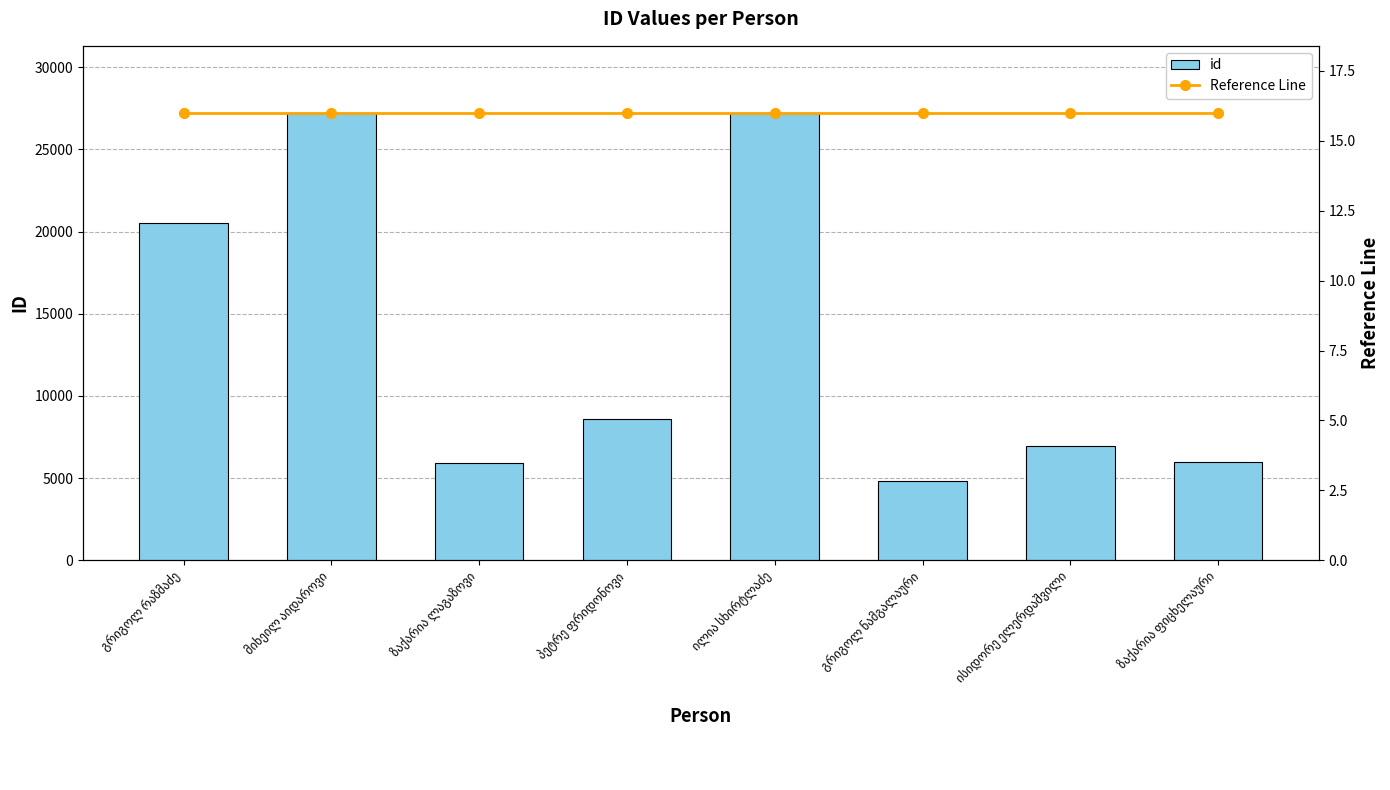

The value of id at პეტრე ფრიდონოვი is 13754. True or false?

False